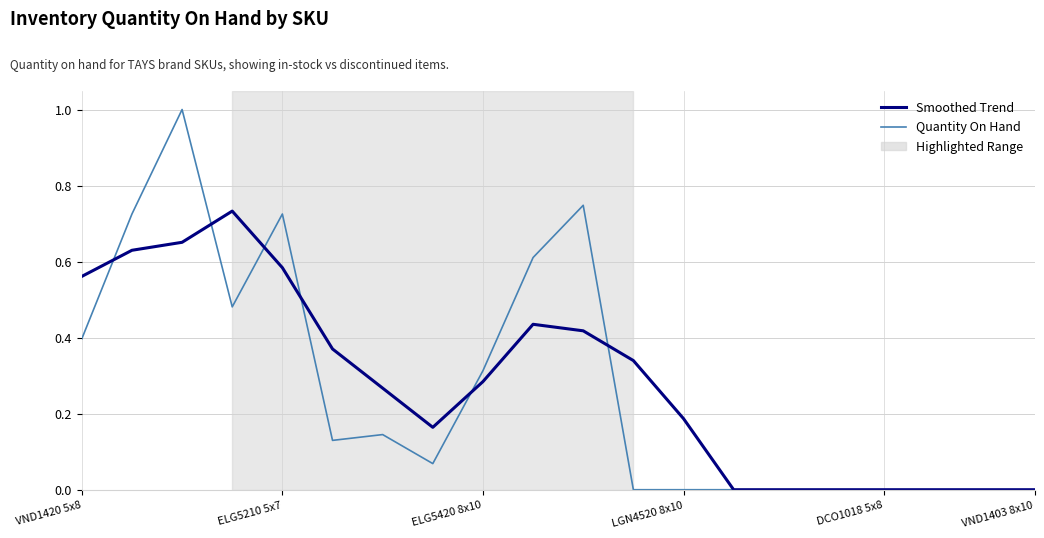

Rank the series by their maximum value, from highest to lowest.

Quantity On Hand, Smoothed Trend